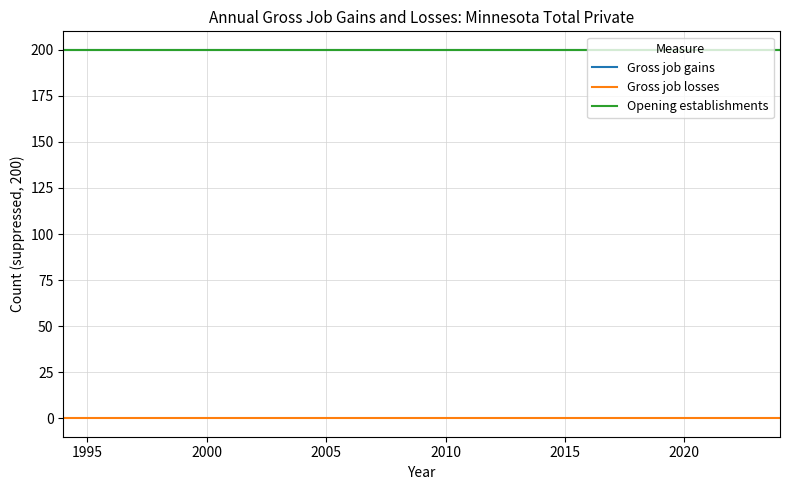

What is the maximum value for Opening establishments?

200